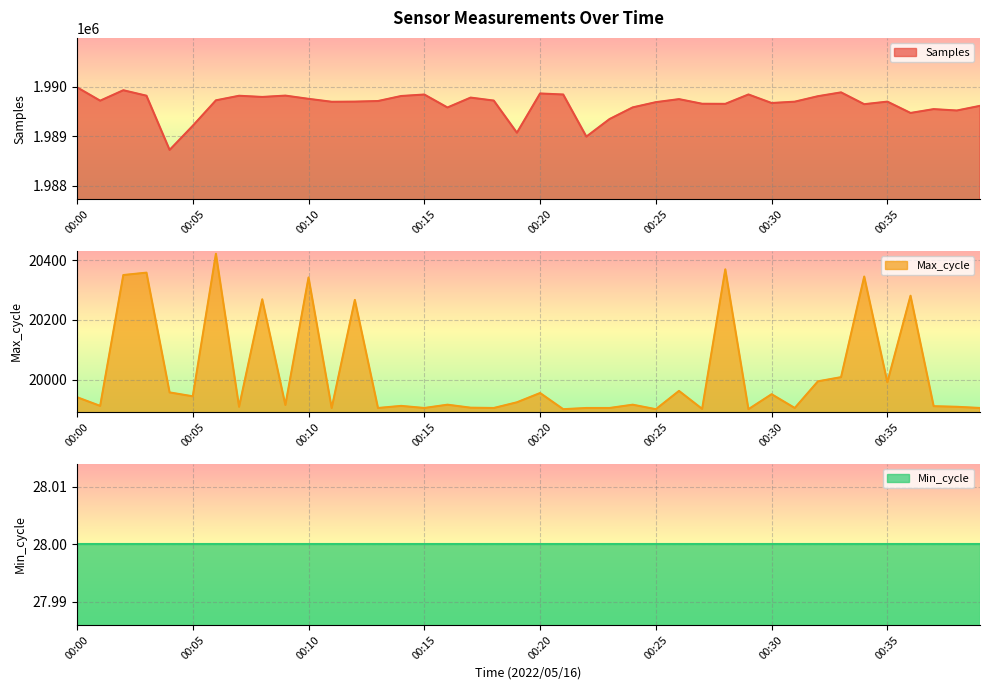

What is the difference between the second highest and minimum values in the Max_cycle series?

467